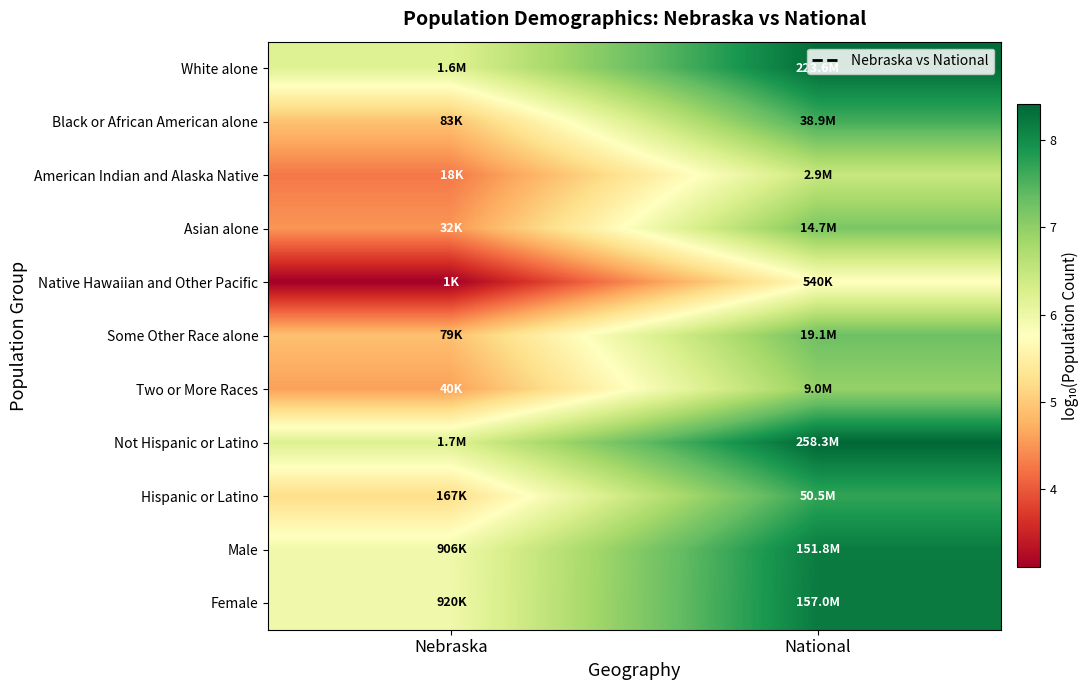

Rank the series at Nebraska from lowest to highest value.

Native Hawaiian and Other Pacific, American Indian and Alaska Native, Asian alone, Two or More Races, Some Other Race alone, Black or African American alone, Hispanic or Latino, Male, Female, White alone, Not Hispanic or Latino